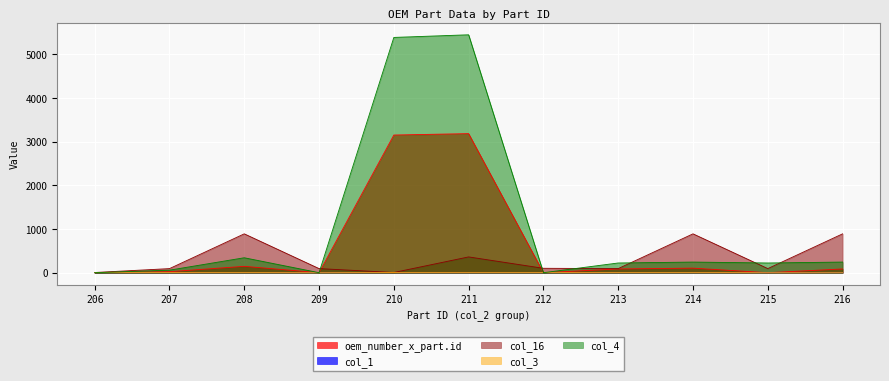

What is the approximate value of col_4 at 207?

57.8